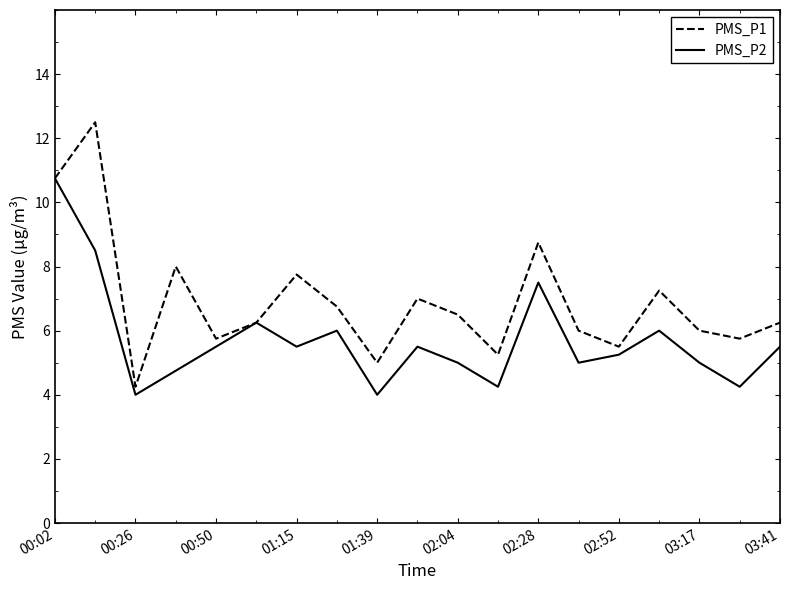

Rank the series by their maximum value, from highest to lowest.

PMS_P1, PMS_P2